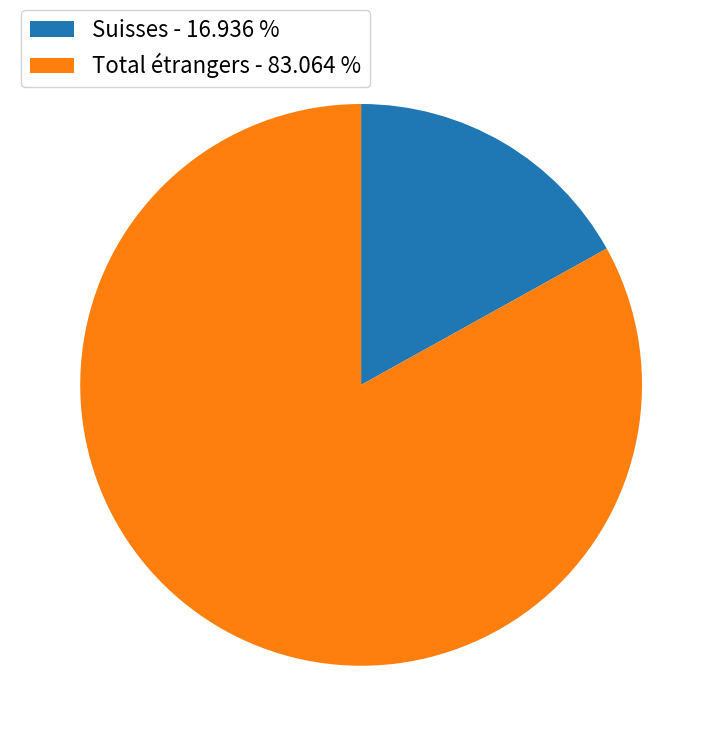

Is the sum of Suisses - 16.936 % and Total étrangers - 83.064 % greater than half?

Yes